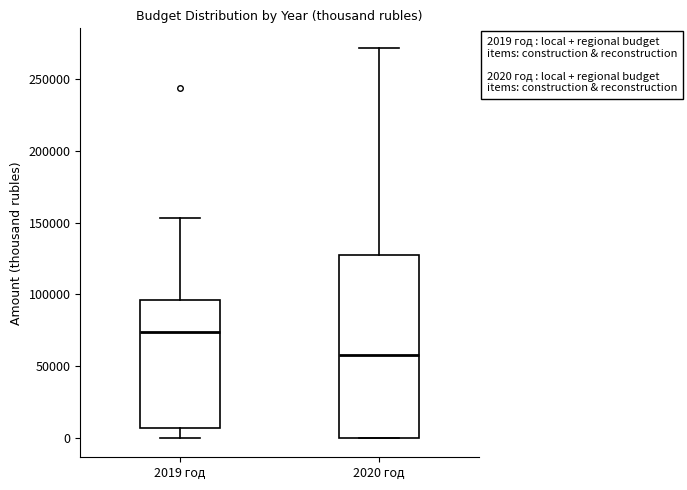

Which box's median line is the highest?

2019 год